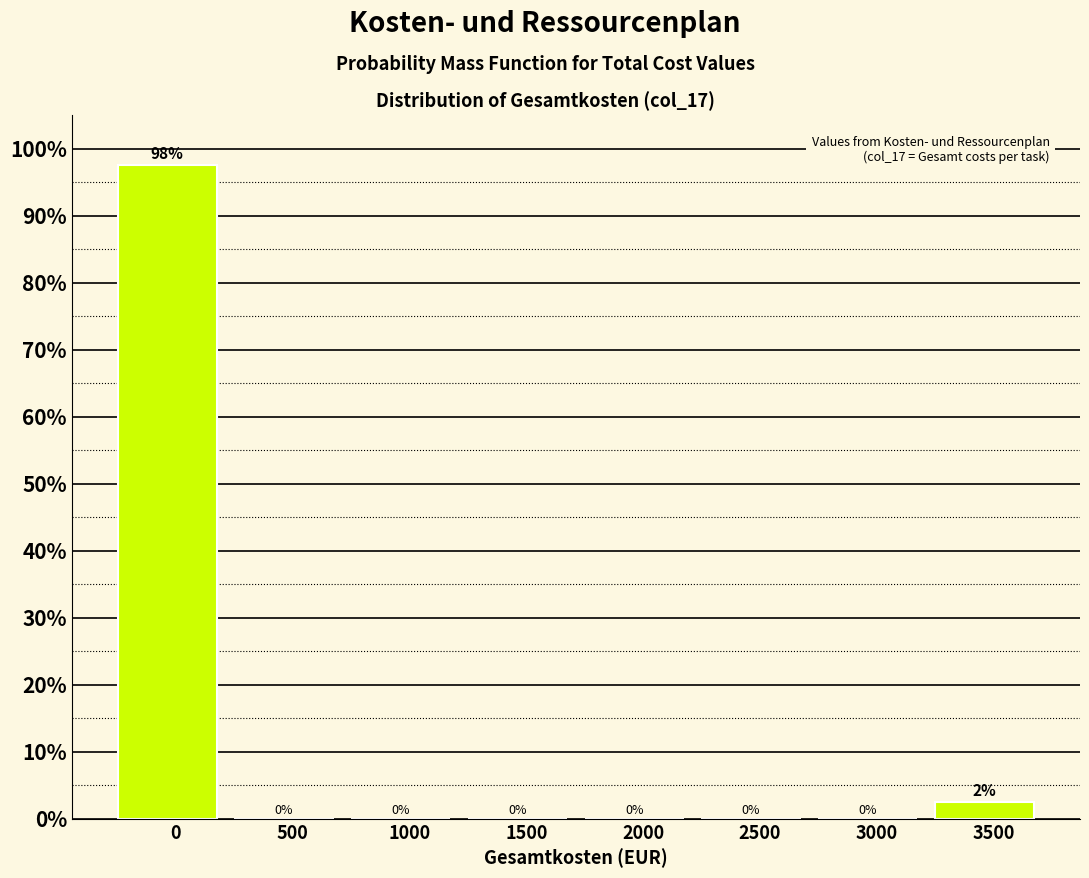

What is the maximum value shown in the chart?

97.5